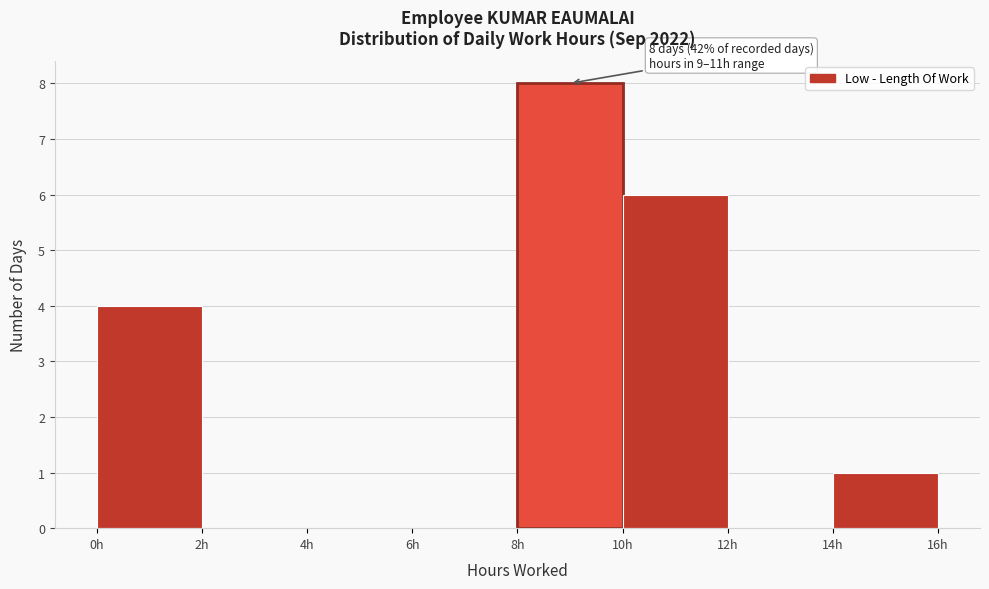

Over which range of the x-axis is the bar tallest?

8 to 10